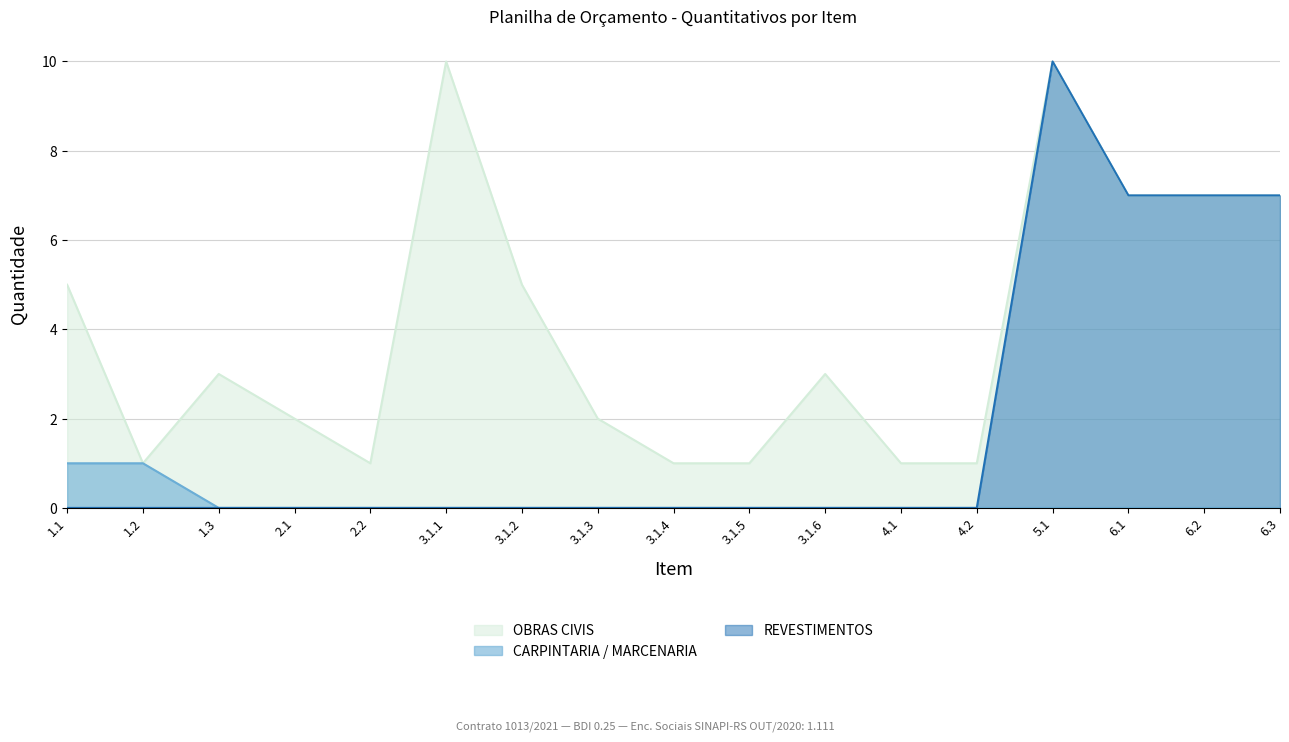

What is the value of the OBRAS CIVIS point at the 9th from the left?

1